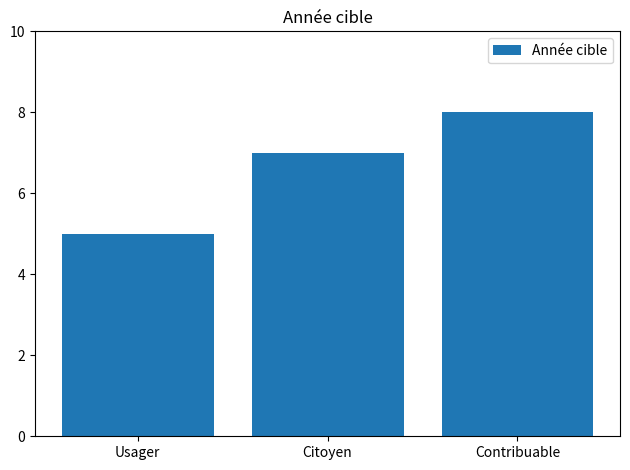

Which category has the lowest value across all series?

Usager